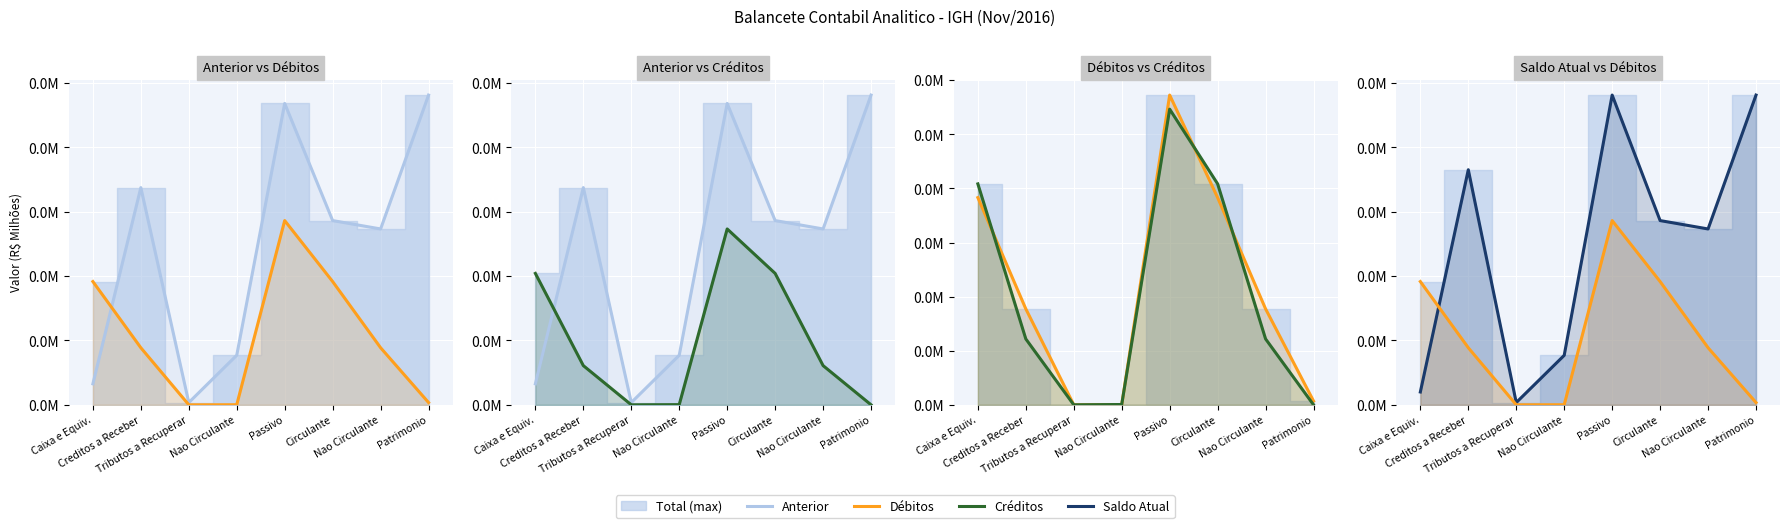

Is it true that Creditos equals -11.5 at Patrimonio?

False